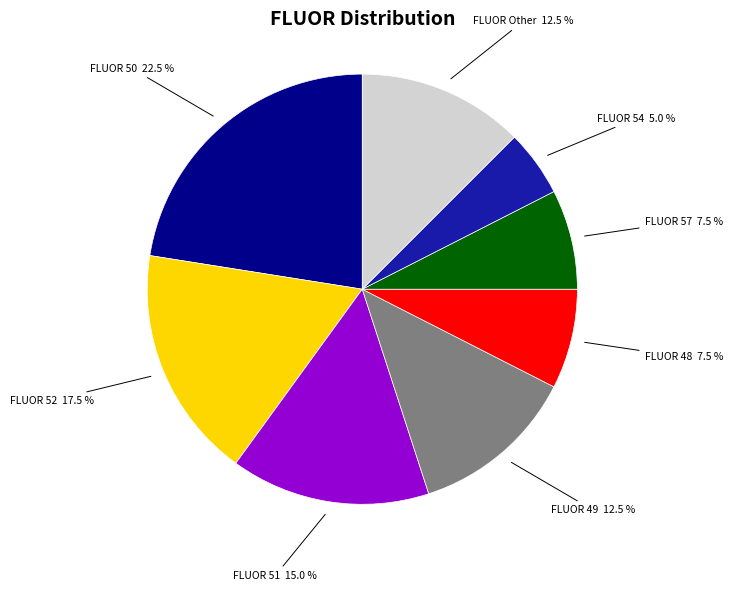

Count the number of slices in the pie.

8